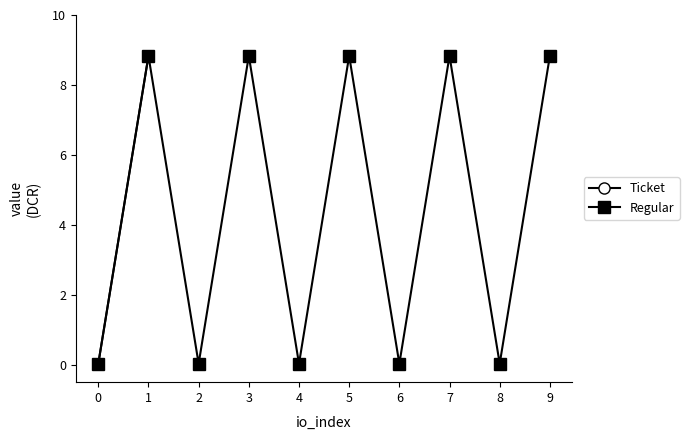

The Ticket series shows 0.0 at 0. True or false?

False